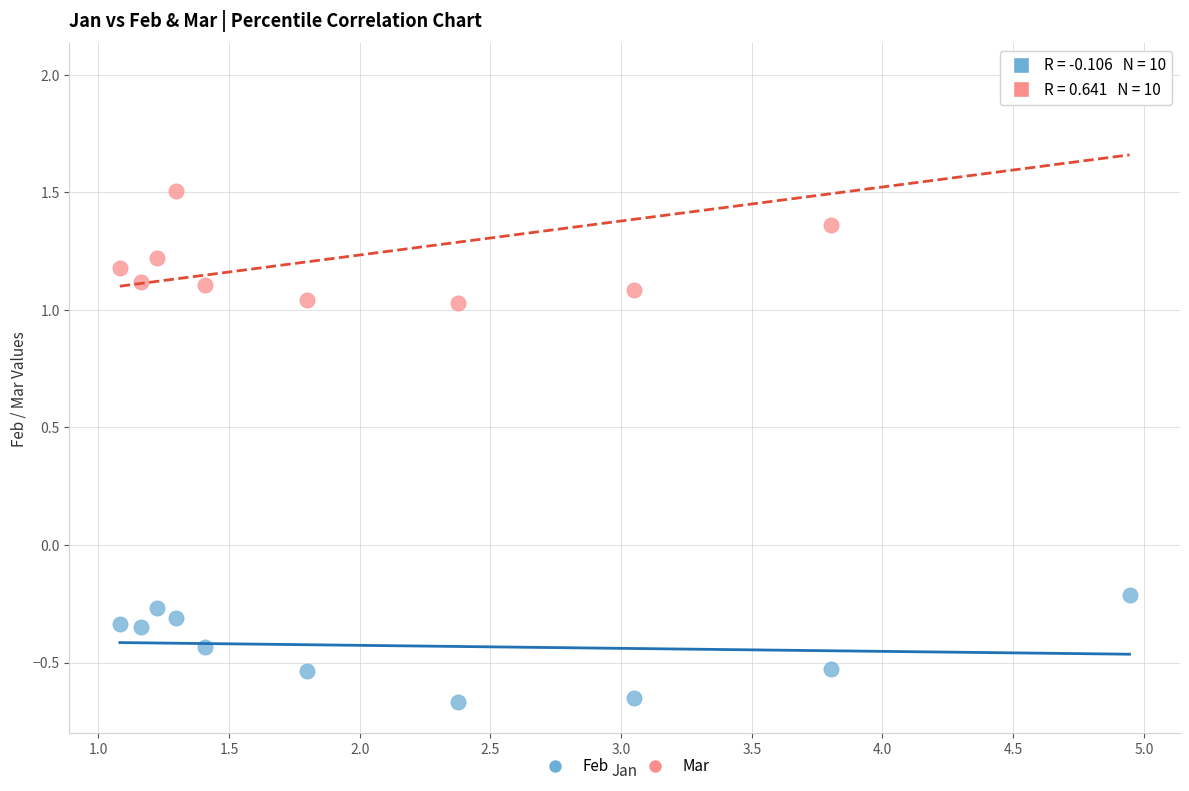

Across all data points, what is the range of X values (max minus min)?

3.9